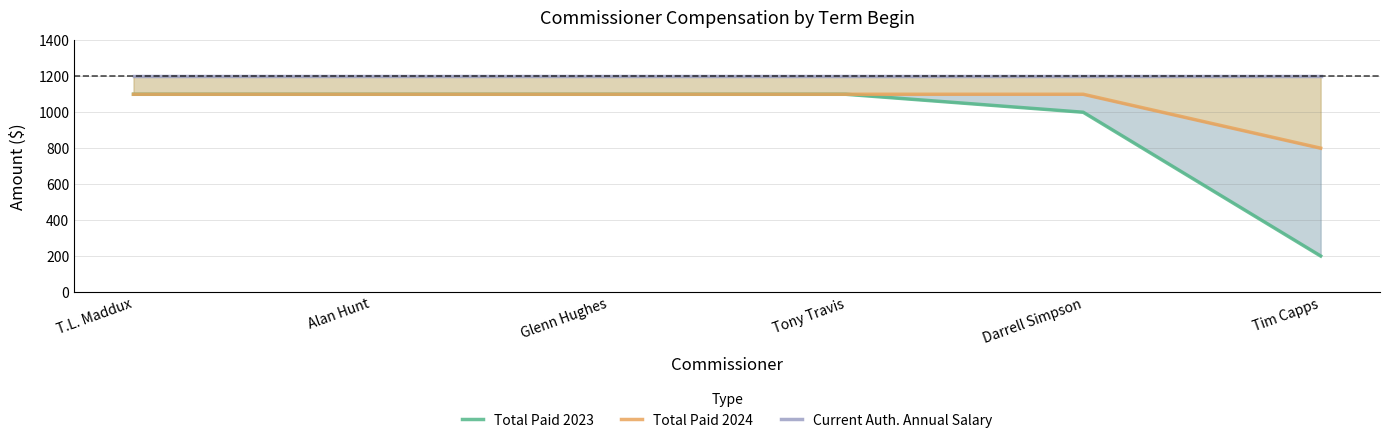

What is the label of the 1st point from the right?

Tim Capps